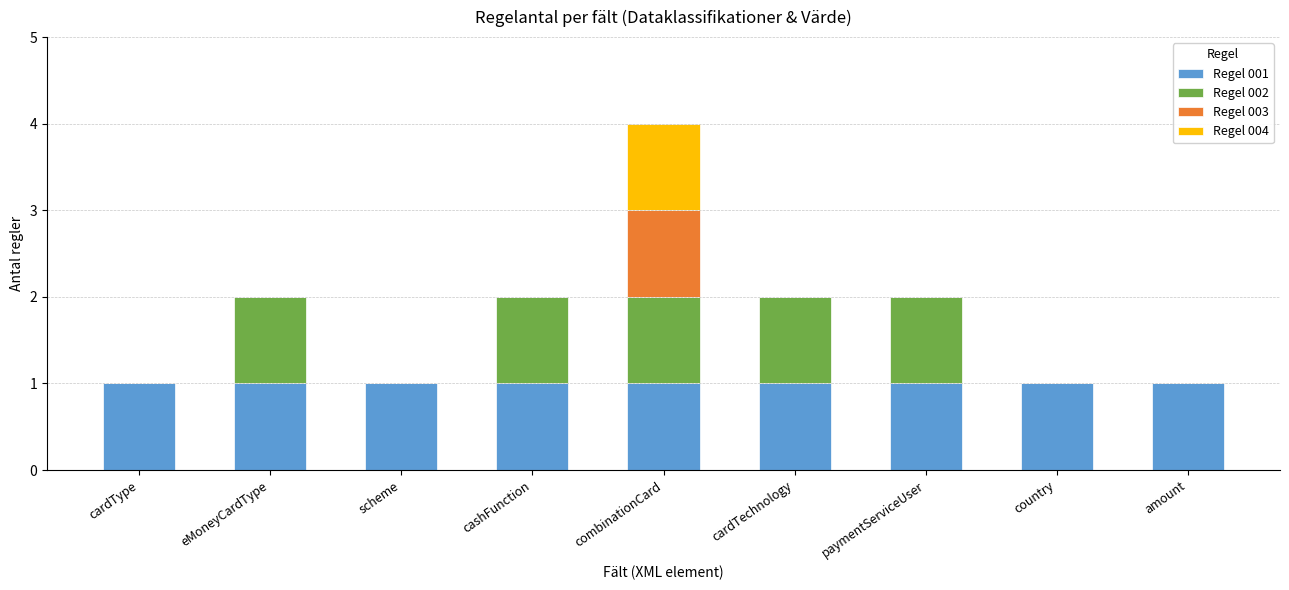

At which category is the sum across all series the highest?

combinationCard